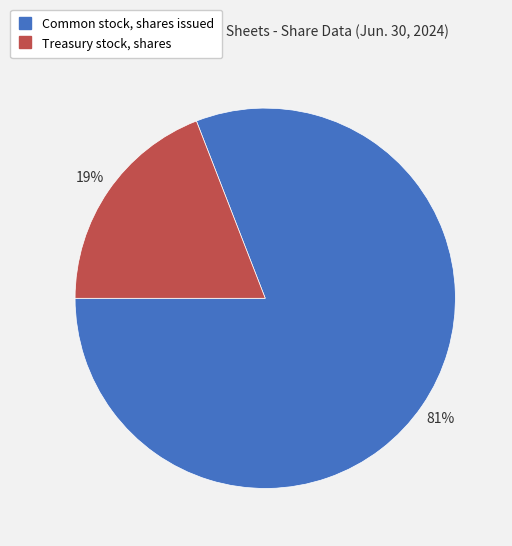

Between Treasury stock, shares and Common stock, shares issued, which is larger?

Common stock, shares issued